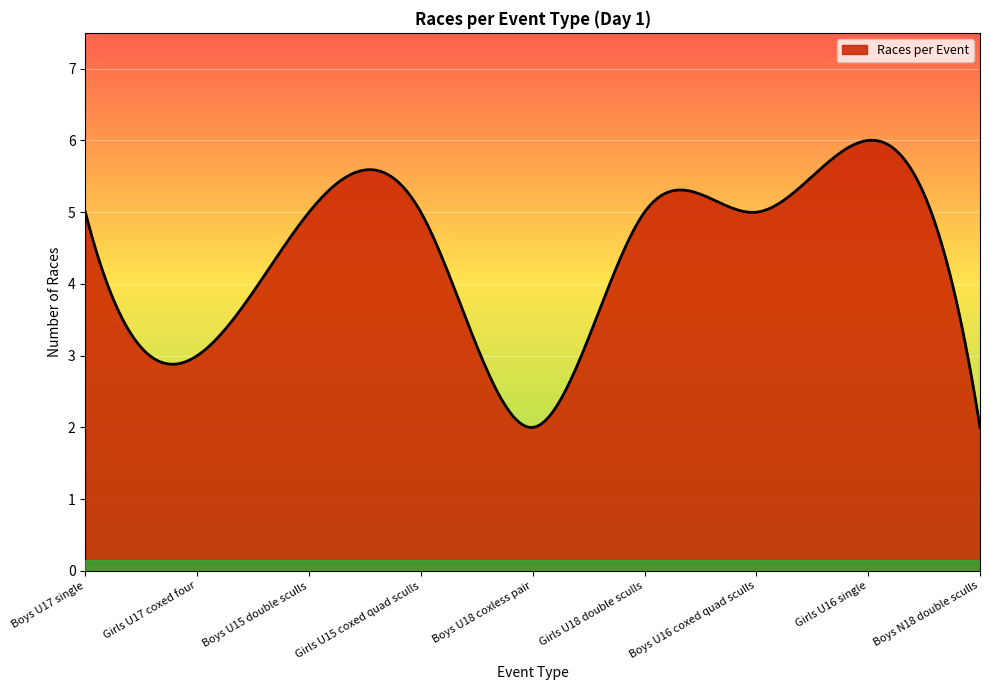

What is the difference between the maximum and minimum values?

4.0